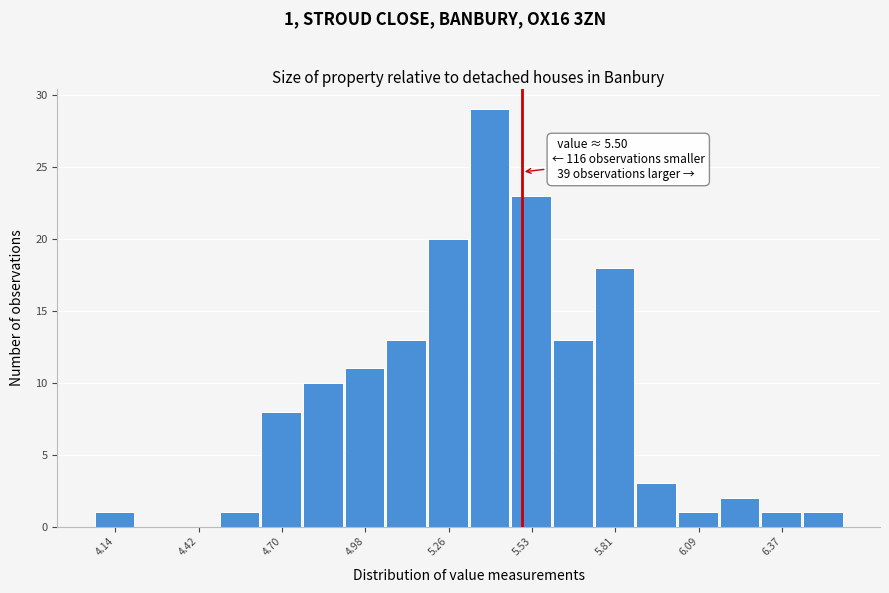

Read against the x-axis, roughly where is the centre of the tallest bar?

5.40